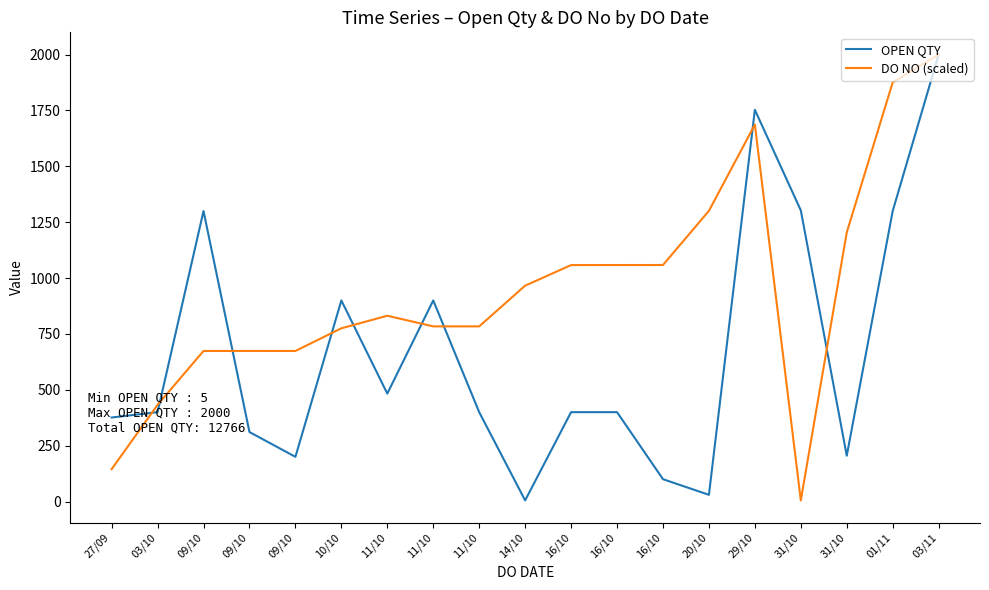

How many lines are shown in the chart?

2